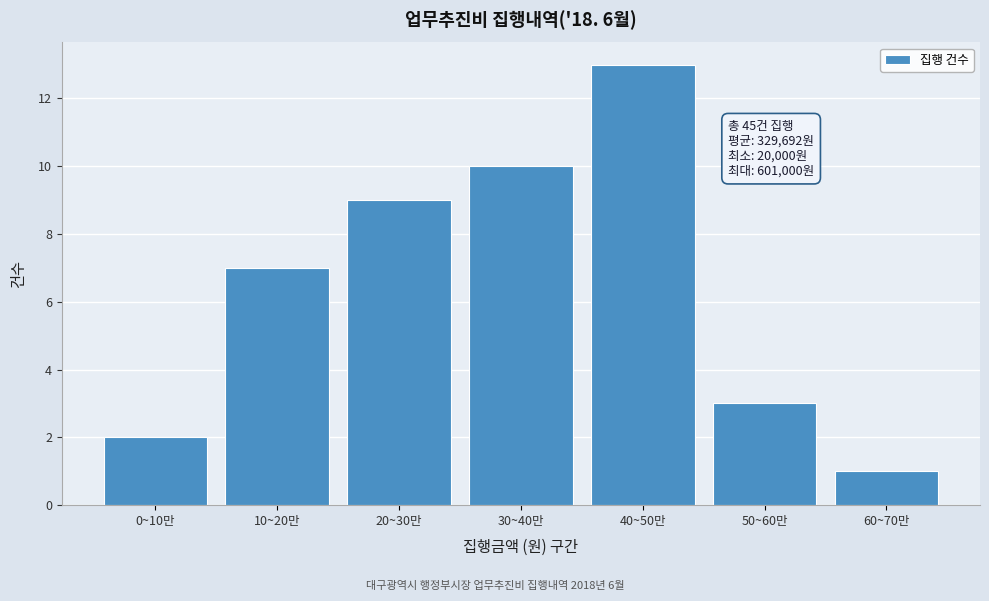

Reading left to right, extract all data points from this chart.

0~10만=2	10~20만=7	20~30만=9	30~40만=10	40~50만=13	50~60만=3	60~70만=1